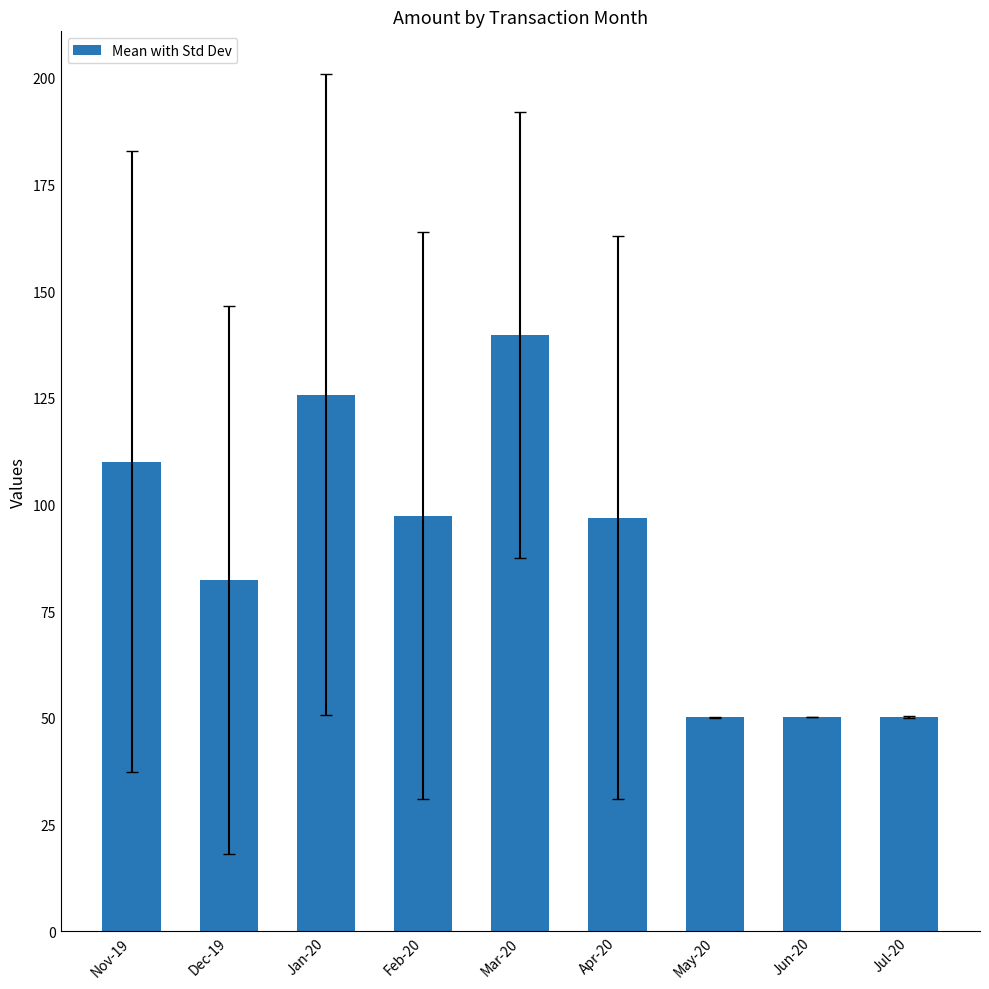

Which category has the highest value across all series?

Mar-20